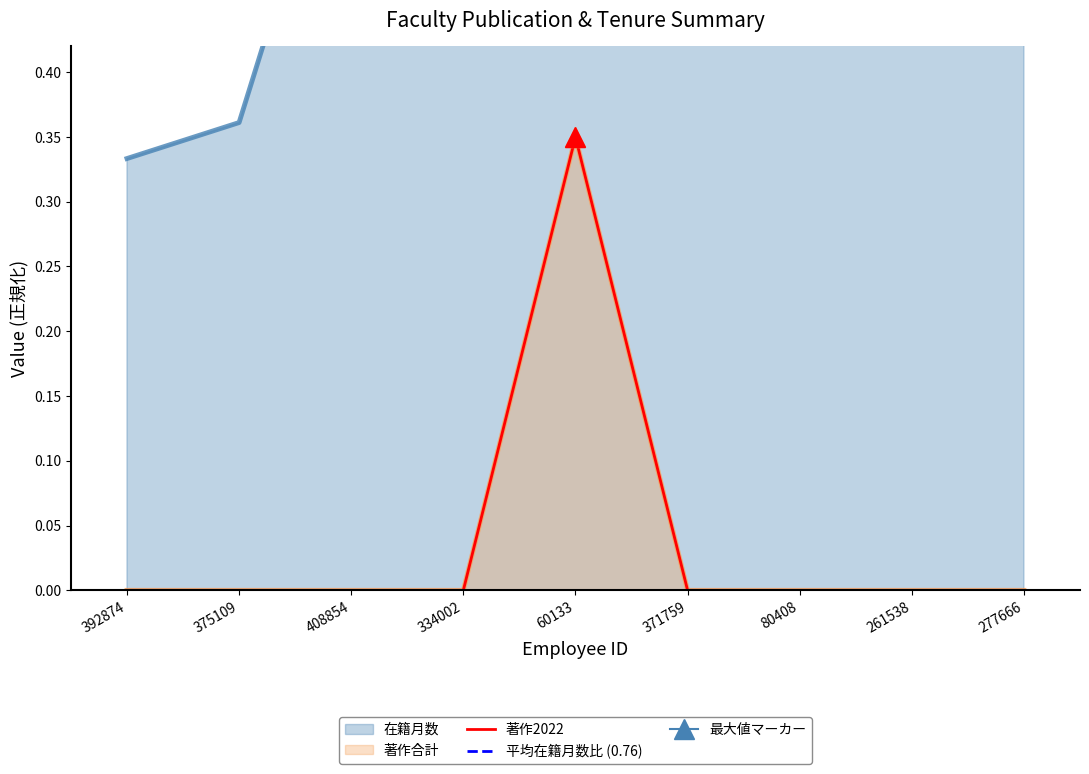

How many interior local peaks does the 著作2022 series have?

1